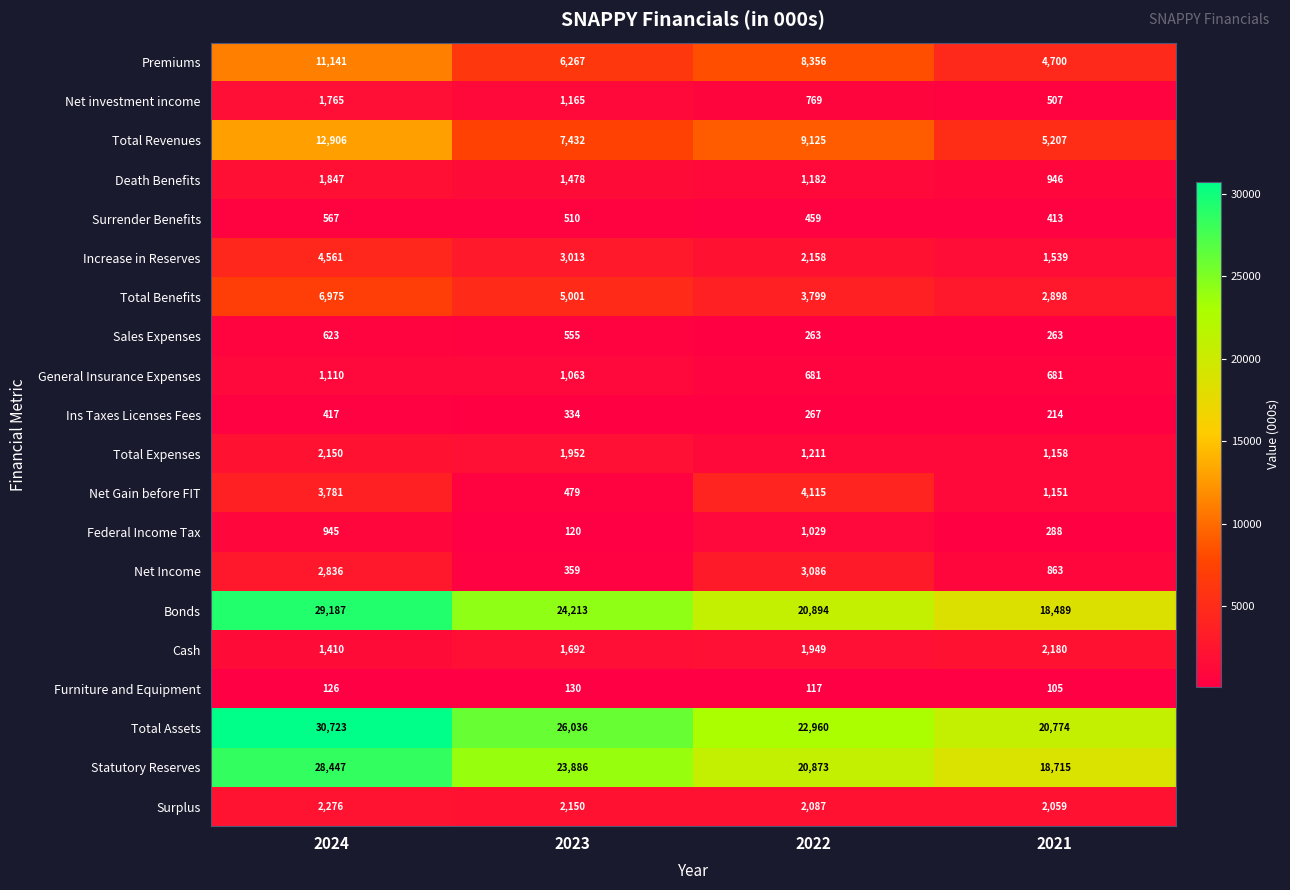

At which label does Surplus reach its peak?

2024